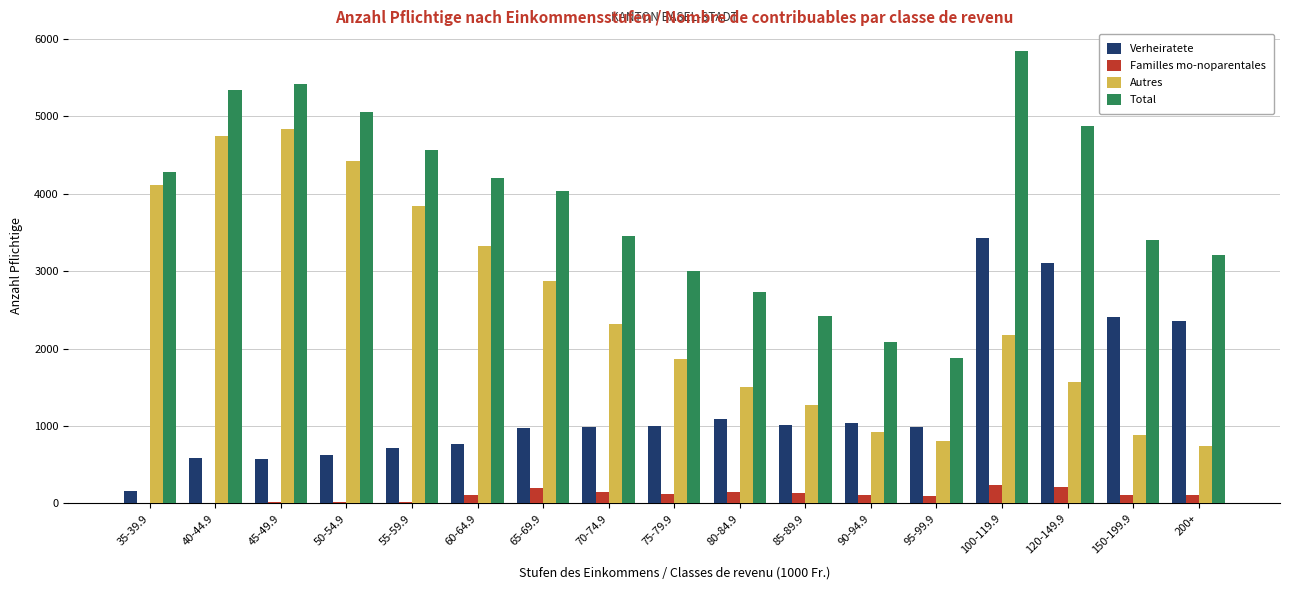

What is the maximum value for Autres?

4832